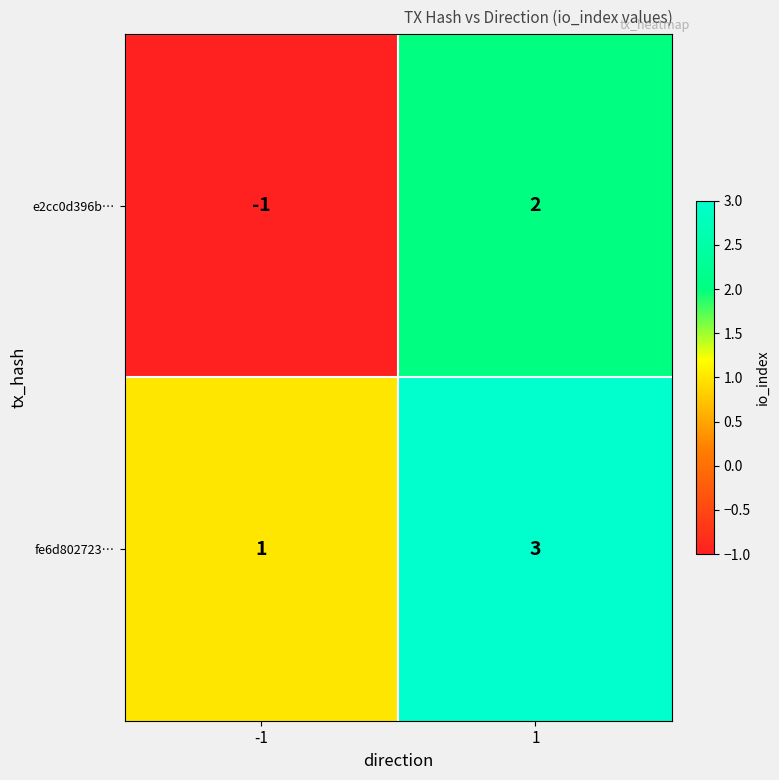

Reading right to left, list all the values displayed in this chart.

e2cc0d396b…: 2	-1
fe6d802723…: 3	1